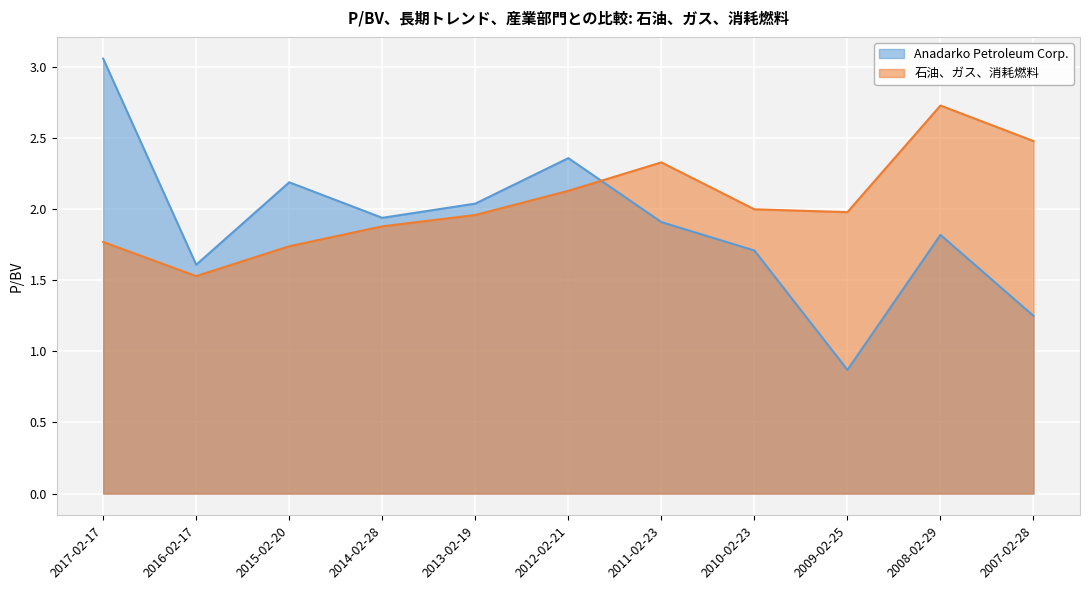

What is the minimum value for Anadarko Petroleum Corp.?

0.9